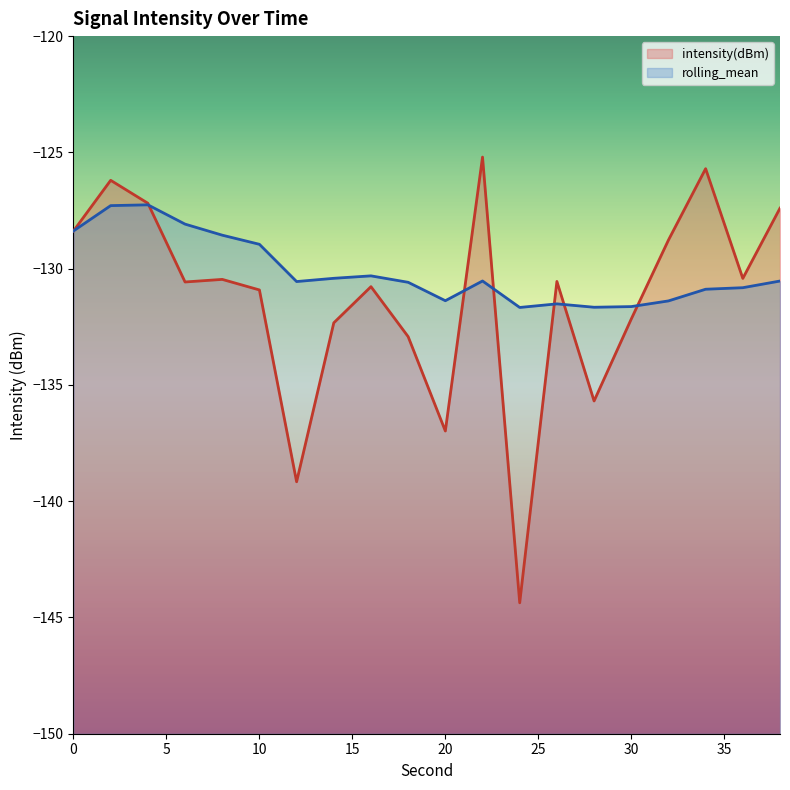

Reading left to right, list all the values displayed in this chart.

intensity(dBm): -128.4	-126.2	-127.2	-130.6	-130.5	-130.9	-139.2	-132.3	-130.8	-132.9	-137.0	-125.2	-144.4	-130.5	-135.7	-132.2	-128.8	-125.7	-130.4	-127.4
rolling_mean: -128.4	-127.3	-127.3	-128.1	-128.6	-129.0	-130.6	-130.4	-130.3	-130.6	-131.4	-130.5	-131.7	-131.5	-131.7	-131.6	-131.4	-130.9	-130.8	-130.5